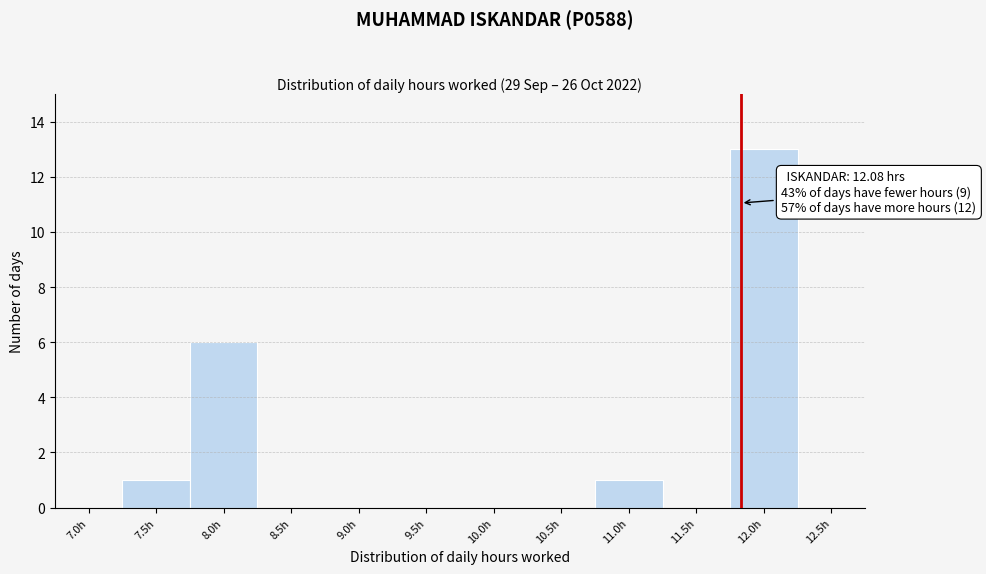

Reading left to right, what are all the values shown in this chart?

7.0h=0	7.5h=1	8.0h=6	8.5h=0	9.0h=0	9.5h=0	10.0h=0	10.5h=0	11.0h=1	11.5h=0	12.0h=13	12.5h=0